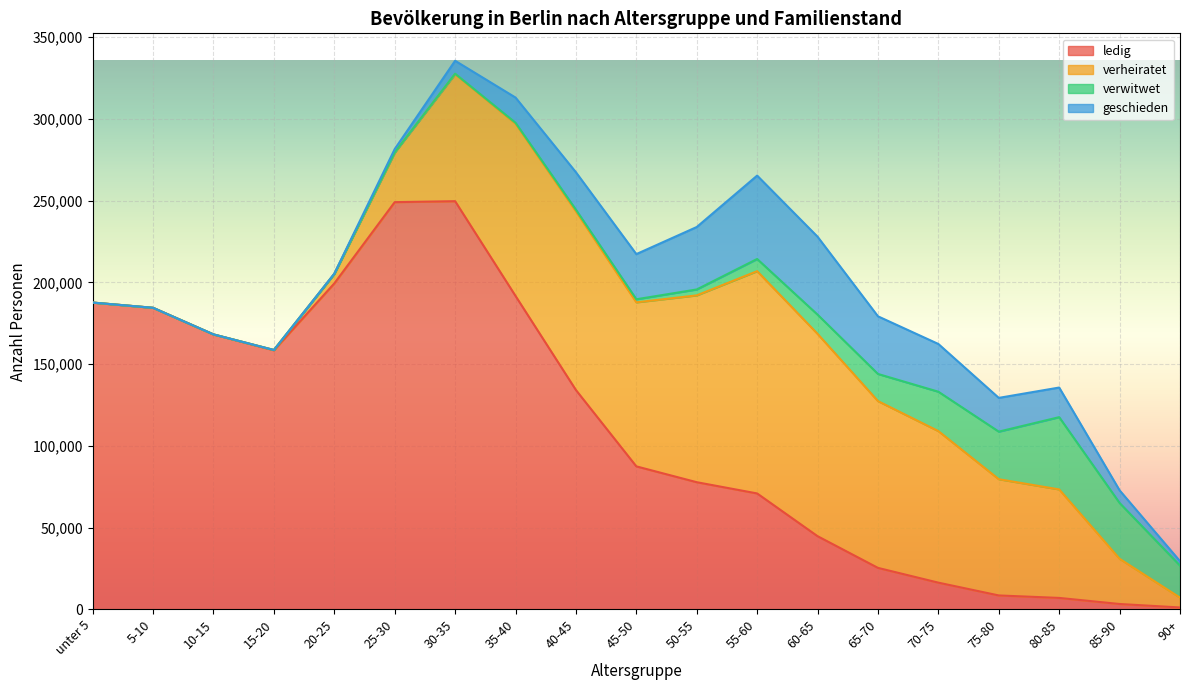

What is the label of the 11th point from the left?

50-55